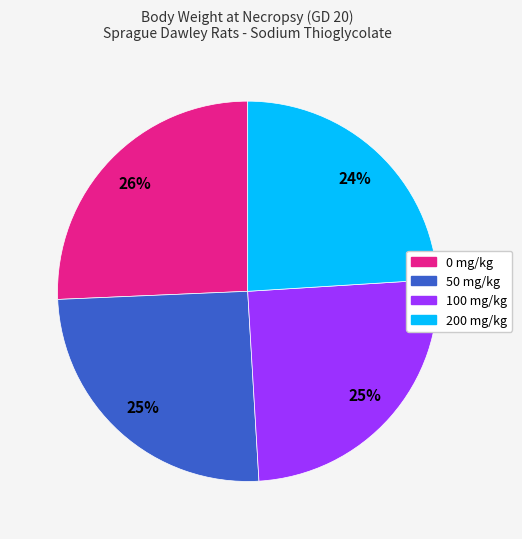

How many slices are in this pie chart?

4